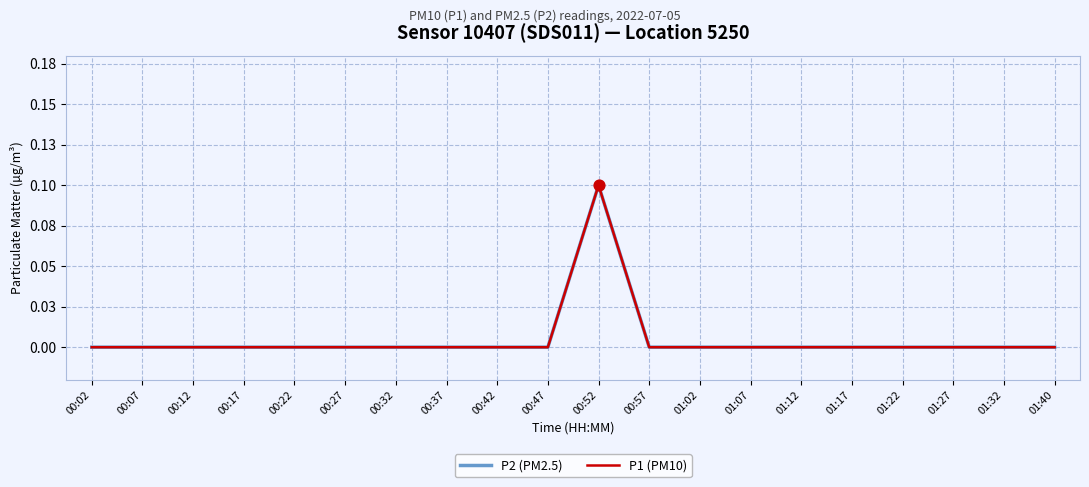

Is this an area chart (filled region under the line)?

No